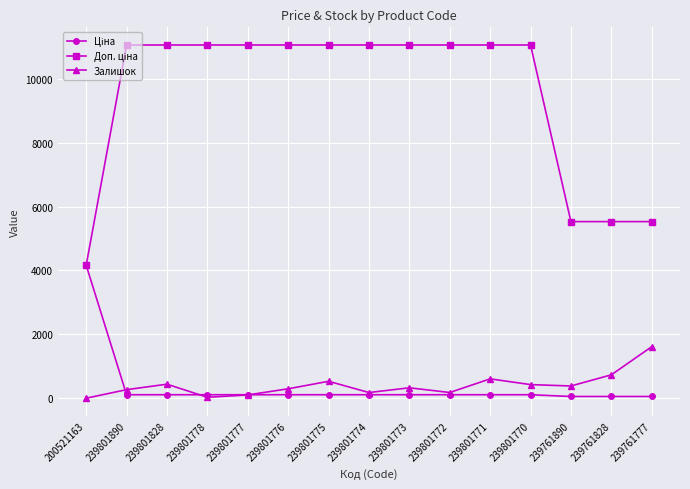

What is the maximum value shown in the chart?

11055.0